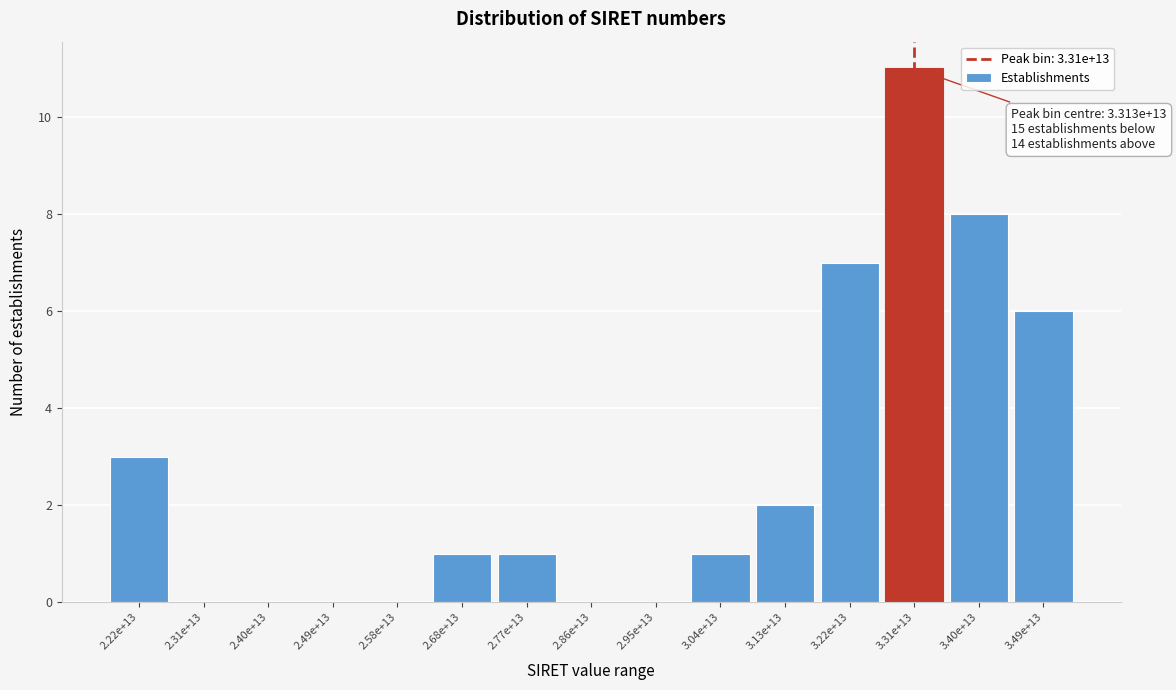

Reading left to right, transcribe all the data shown in this chart.

2.22e+13=3	2.31e+13=0	2.40e+13=0	2.49e+13=0	2.58e+13=0	2.68e+13=1	2.77e+13=1	2.86e+13=0	2.95e+13=0	3.04e+13=1	3.13e+13=2	3.22e+13=7	3.31e+13=11	3.40e+13=8	3.49e+13=6